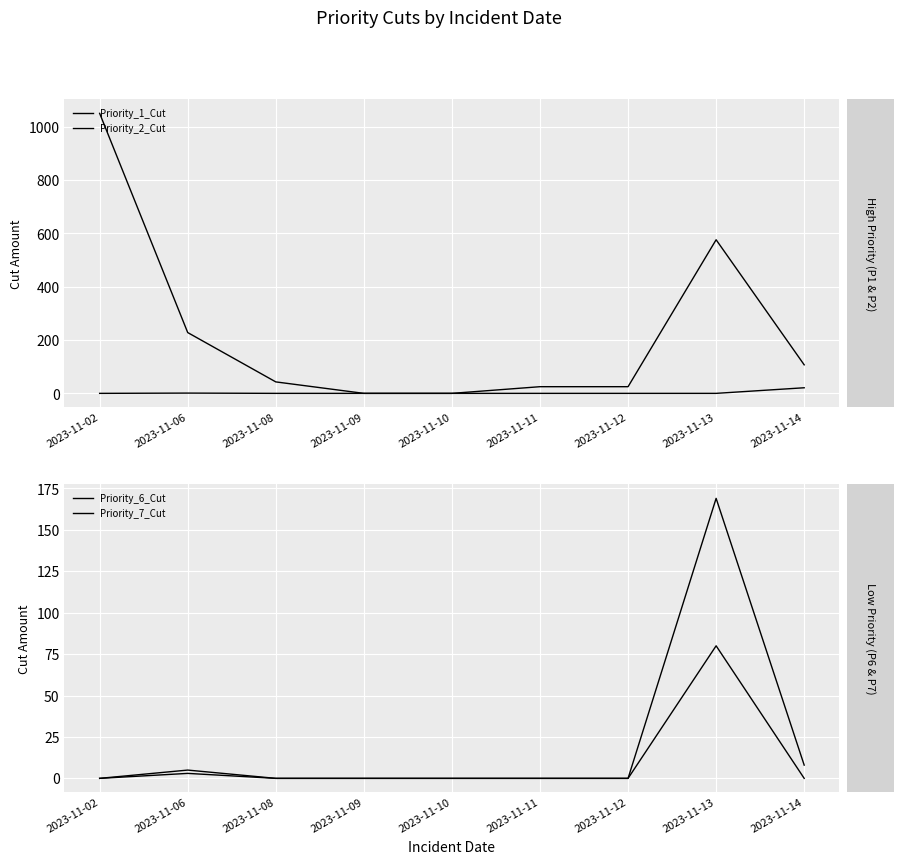

True or false: Priority_6_Cut has more than 0 interior local peaks.

True